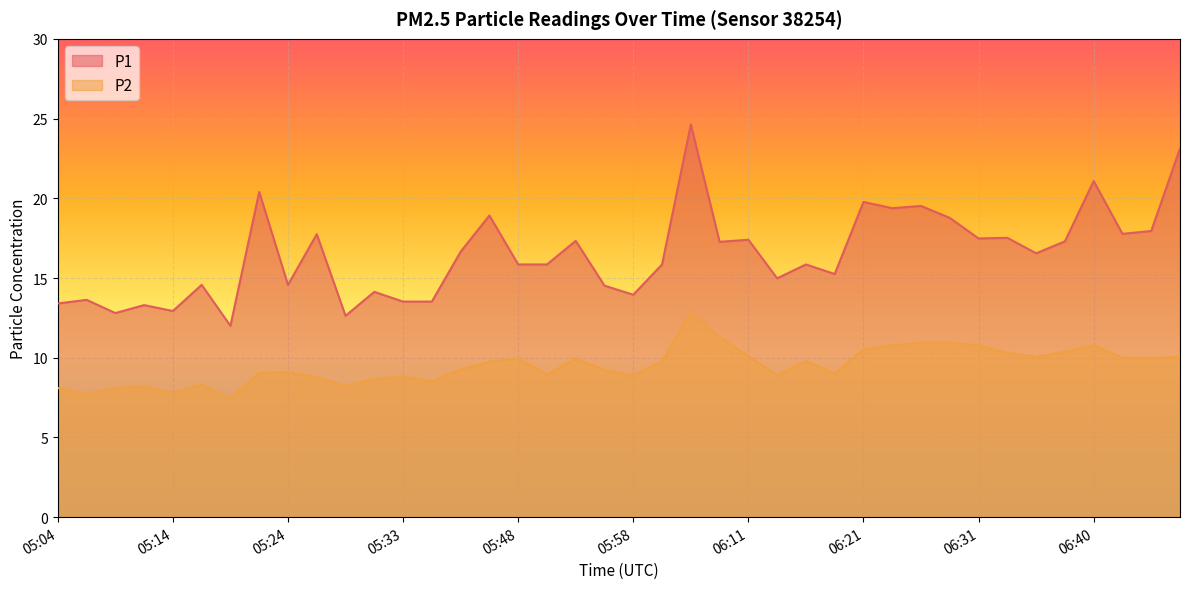

How many data points in P2 are above 9?

24